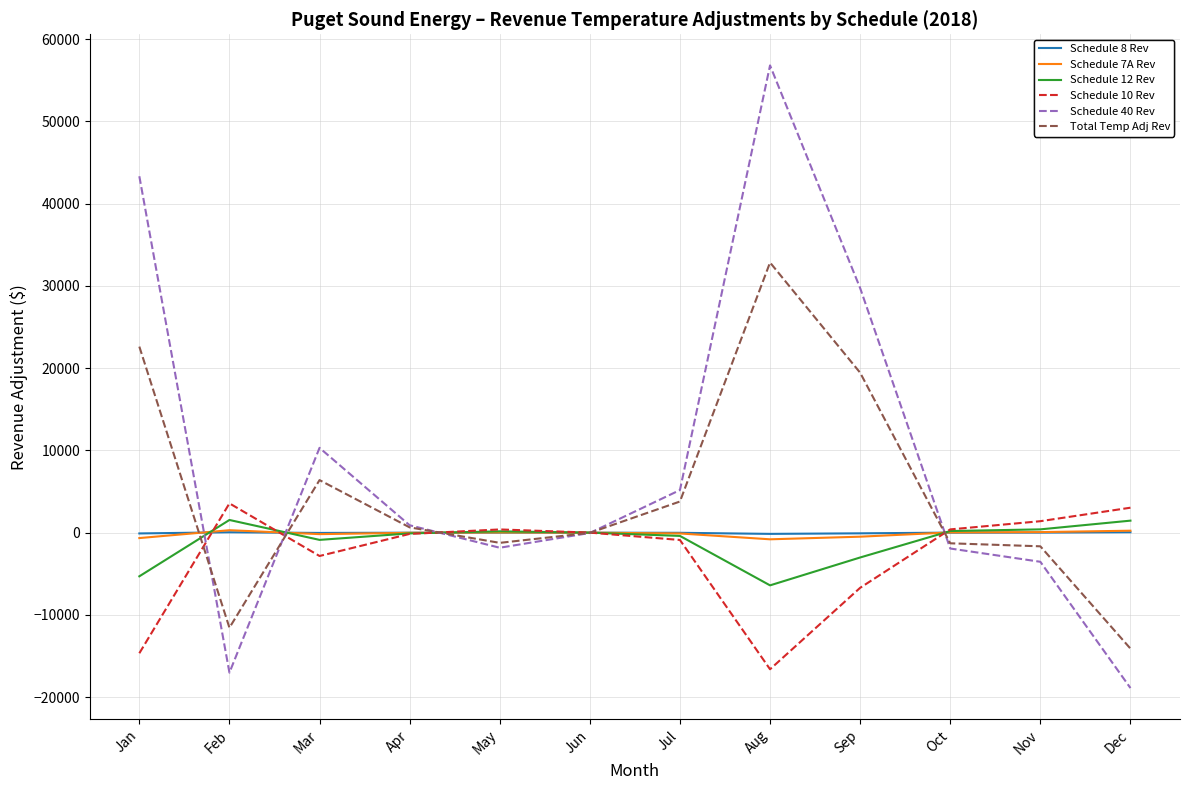

What is the difference between the maximum and minimum values in the Schedule 40 Rev series?

75710